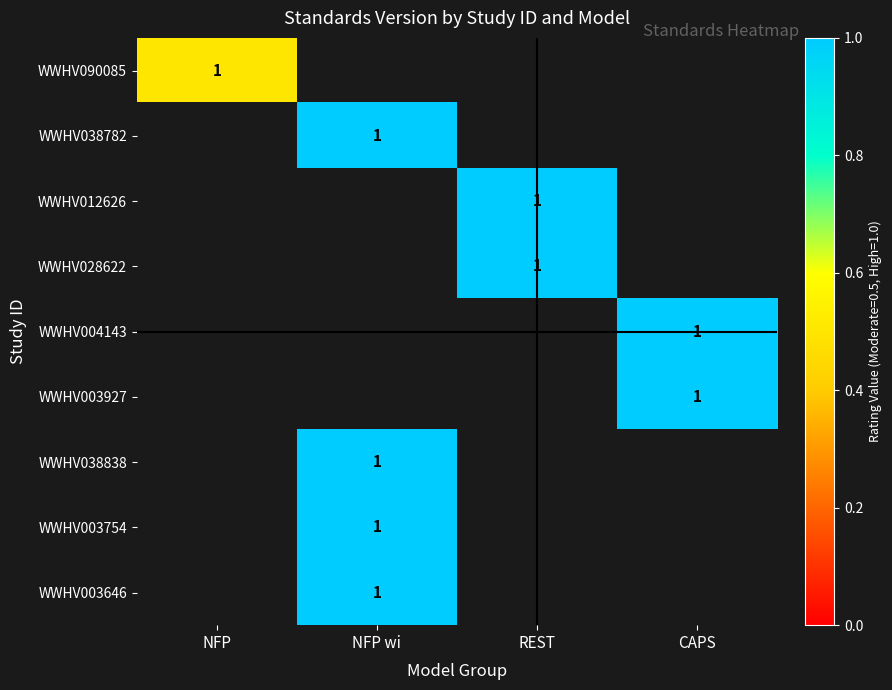

The value of WWHV038838 at NFP wi is 1.0. True or false?

True